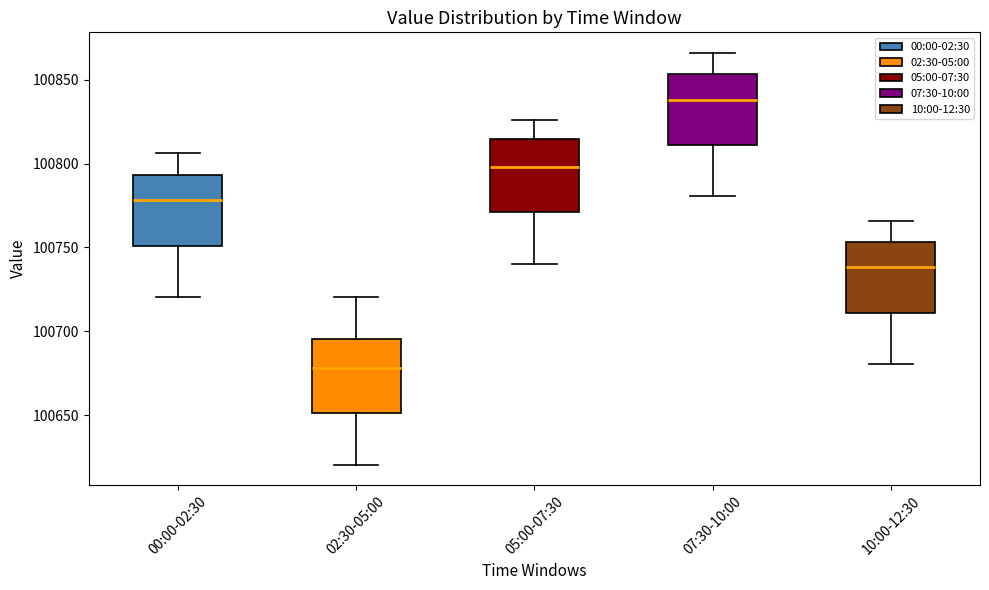

Reading left to right, transcribe this box plot: for each box, give where its median line is, the range the box spans, and where its two whiskers end, as read against the y-axis. The values are not printed on the chart, so give them approximately, as read against the axis.

00:00-02:30: median 100780, box 100750 to 100795, whiskers 100720 to 100805
02:30-05:00: median 100680, box 100650 to 100695, whiskers 100620 to 100720
05:00-07:30: median 100800, box 100770 to 100815, whiskers 100740 to 100825
07:30-10:00: median 100840, box 100810 to 100855, whiskers 100780 to 100865
10:00-12:30: median 100740, box 100710 to 100755, whiskers 100680 to 100765